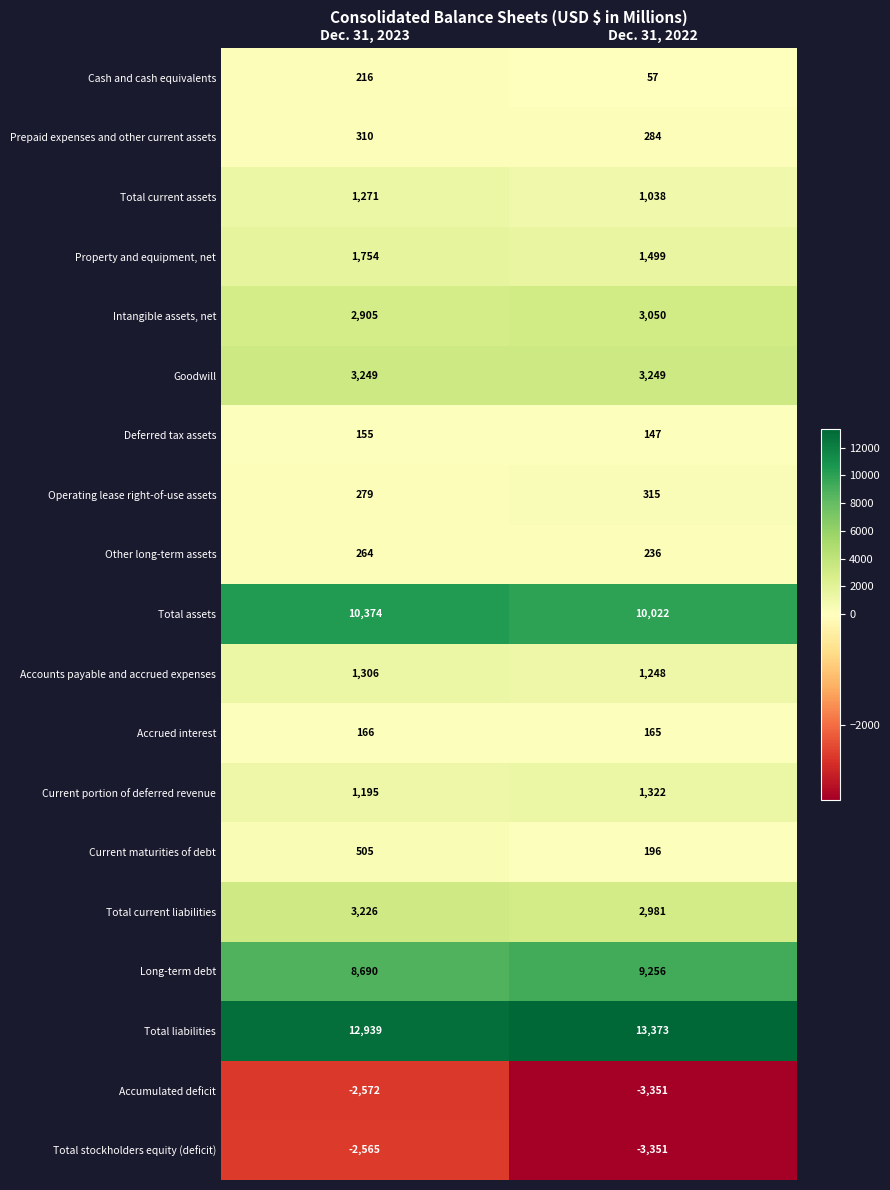

True or false: Total assets has a value of 10374 at Dec. 31, 2023.

True